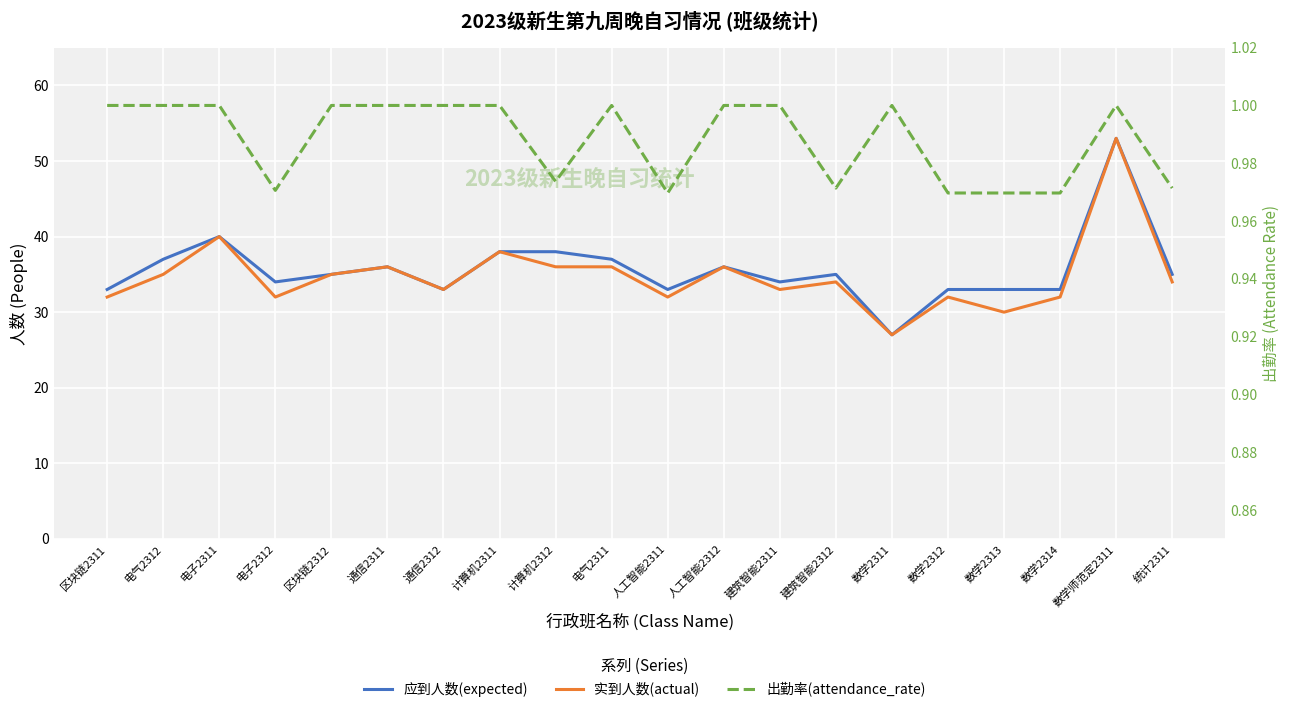

How many data points in 应到人数(expected) are less than 35?

9